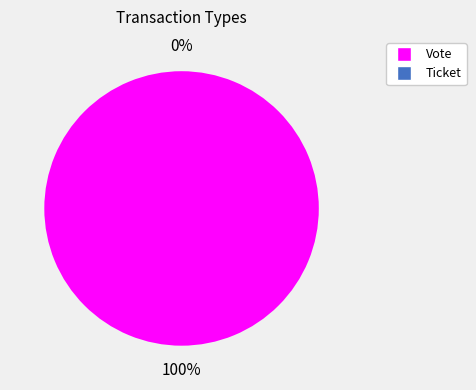

To the nearest percent, what is the difference between the largest and smallest slice percentages?

100%